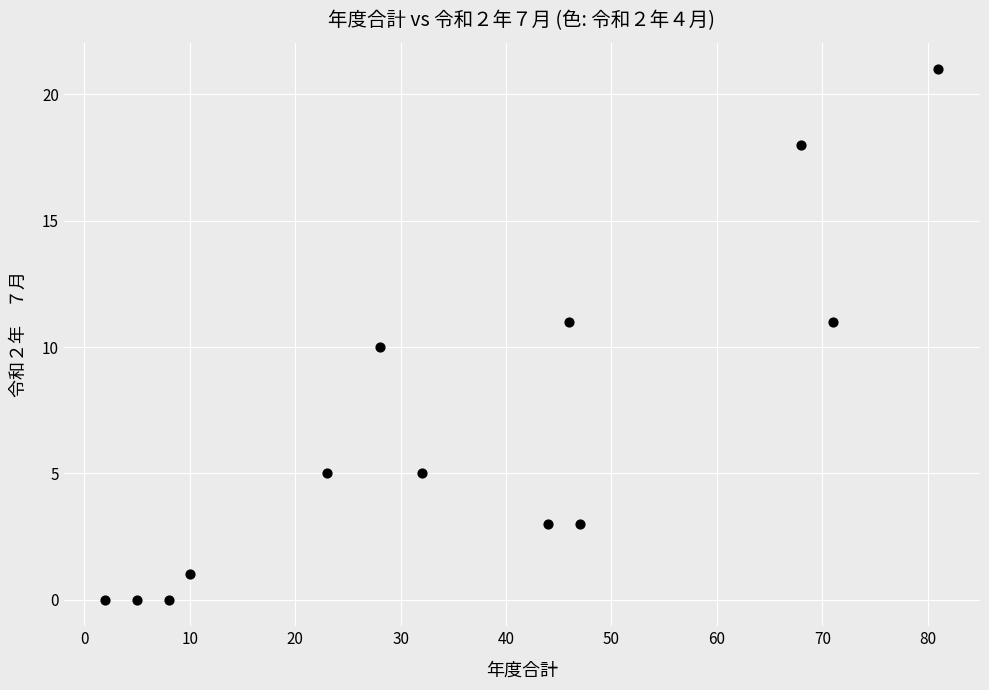

What is the range of X values (max minus min)?

79